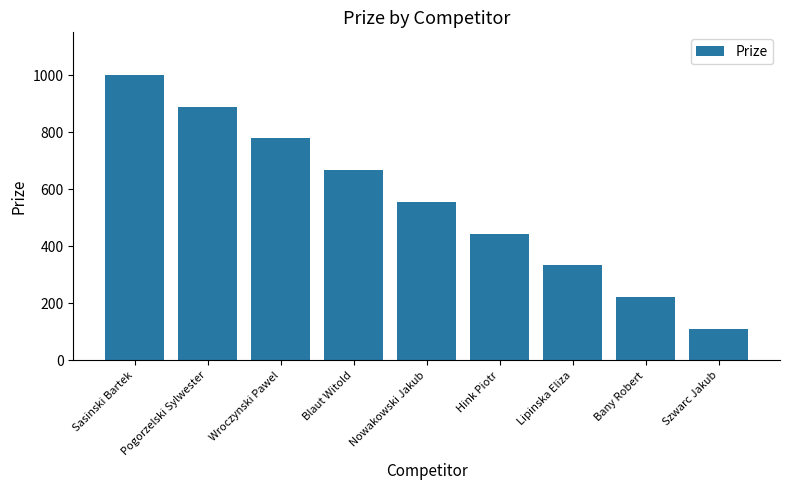

Reading left to right, extract all data points from this chart.

1000	889	778	667	556	445	334	223	112